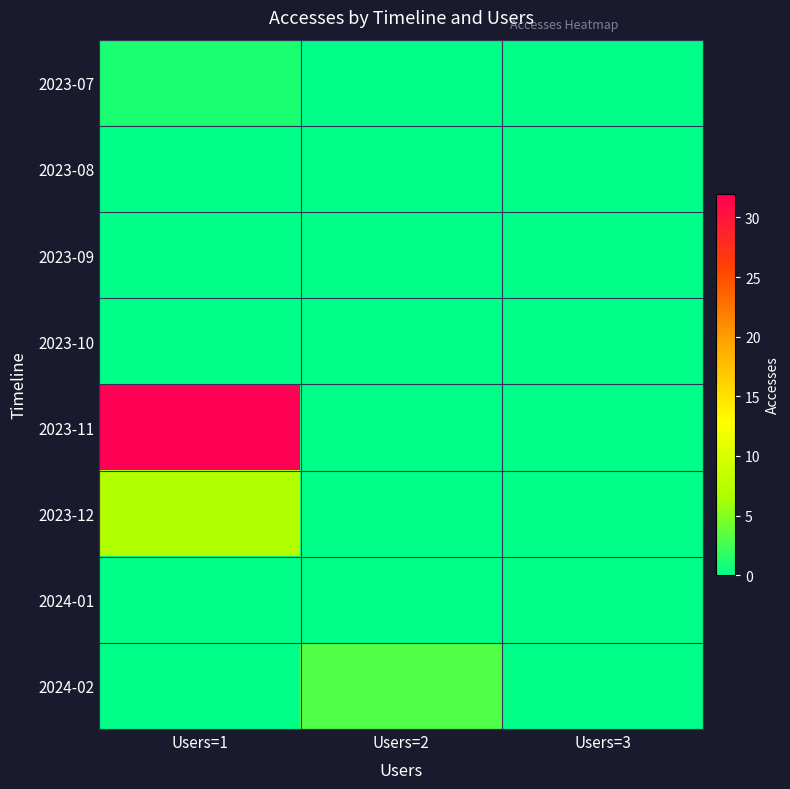

Reading left to right, extract all data points from this chart.

2023-07: Users=1=1	Users=2=0	Users=3=0
2023-08: Users=1=0	Users=2=0	Users=3=0
2023-09: Users=1=0	Users=2=0	Users=3=0
2023-10: Users=1=0	Users=2=0	Users=3=0
2023-11: Users=1=32	Users=2=0	Users=3=0
2023-12: Users=1=7	Users=2=0	Users=3=0
2024-01: Users=1=0	Users=2=0	Users=3=0
2024-02: Users=1=0	Users=2=3	Users=3=0